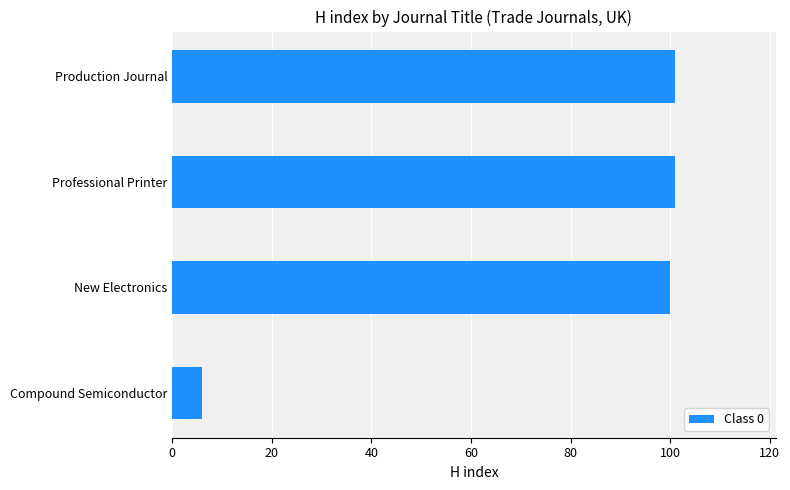

The value at New Electronics is 100. True or false?

True